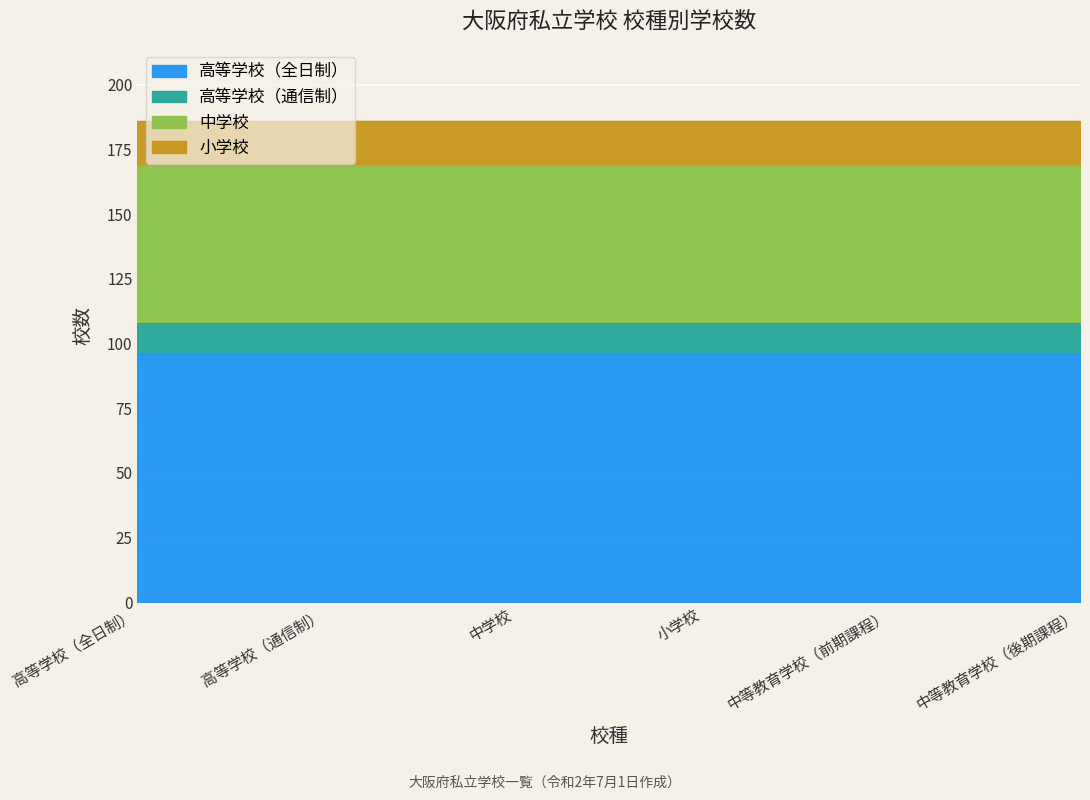

Reading right to left, list all the values displayed in this chart.

高等学校（全日制）: 中等教育学校（後期課程）=96	中等教育学校（前期課程）=96	小学校=96	中学校=96	高等学校（通信制）=96	高等学校（全日制）=96
高等学校（通信制）: 中等教育学校（後期課程）=12	中等教育学校（前期課程）=12	小学校=12	中学校=12	高等学校（通信制）=12	高等学校（全日制）=12
中学校: 中等教育学校（後期課程）=61	中等教育学校（前期課程）=61	小学校=61	中学校=61	高等学校（通信制）=61	高等学校（全日制）=61
小学校: 中等教育学校（後期課程）=17	中等教育学校（前期課程）=17	小学校=17	中学校=17	高等学校（通信制）=17	高等学校（全日制）=17